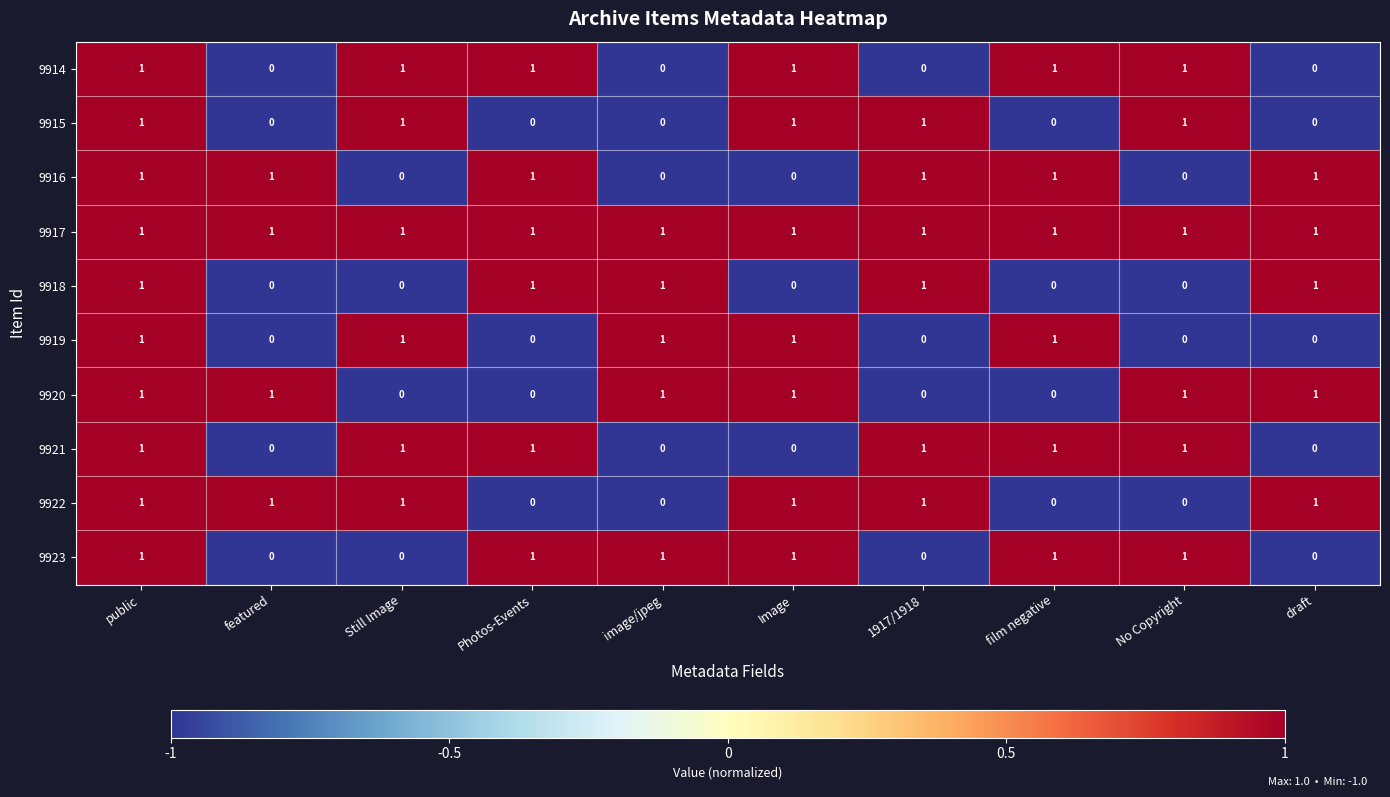

At which category is the sum across all series the highest?

public